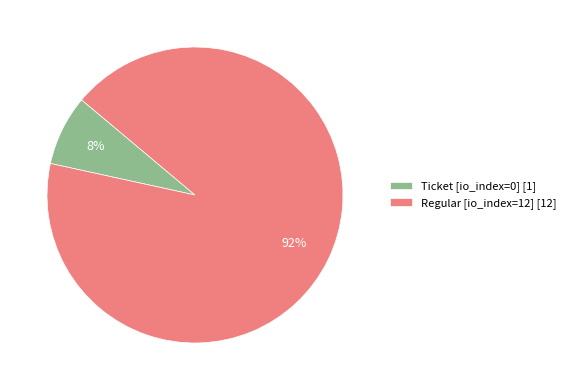

What is the largest slice in the pie chart?

Regular